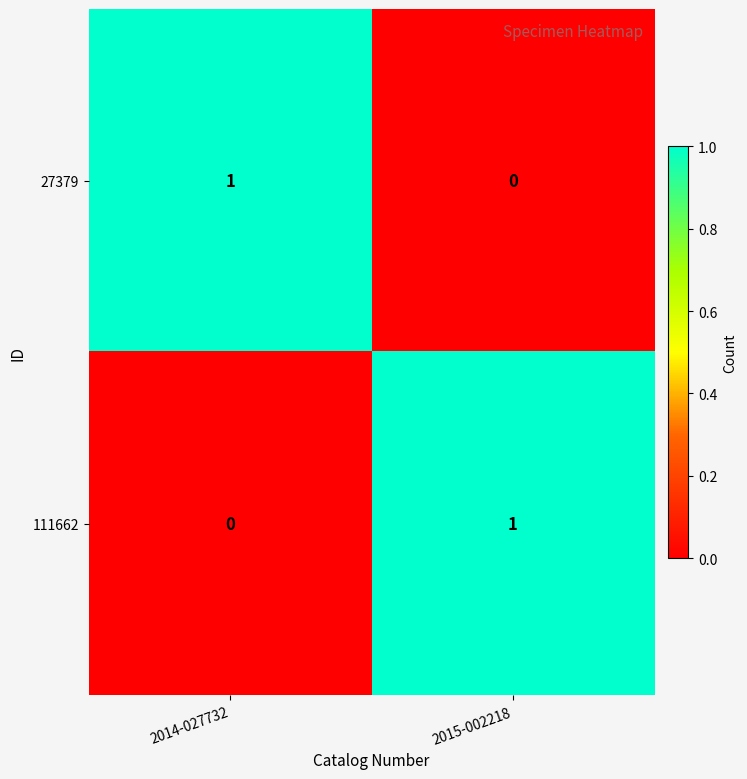

Reading left to right, extract all data points from this chart.

27379: 2014-027732=1	2015-002218=0
111662: 2014-027732=0	2015-002218=1